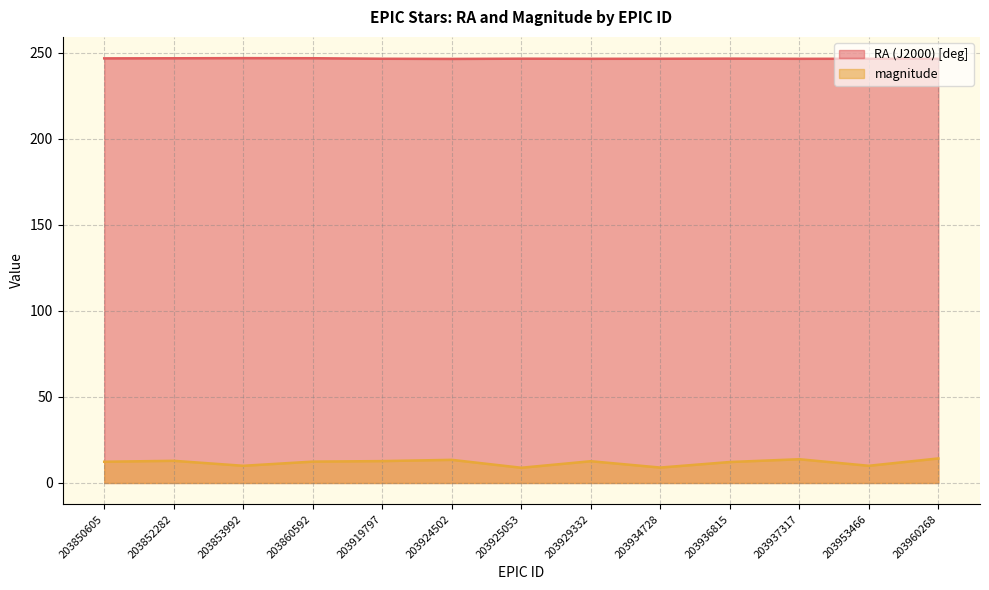

In magnitude, how many points are lower than both neighbors (excluding endpoints)?

4